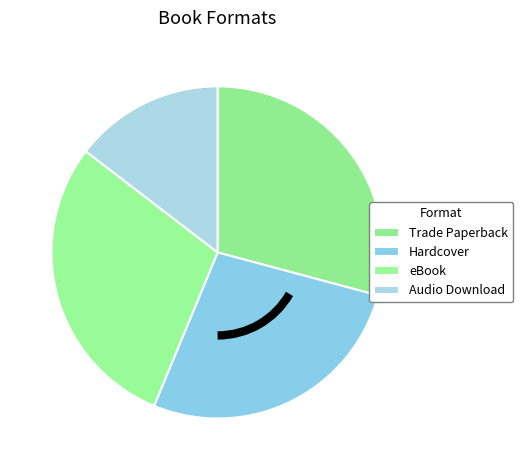

Which slice is the smallest?

Audio Download